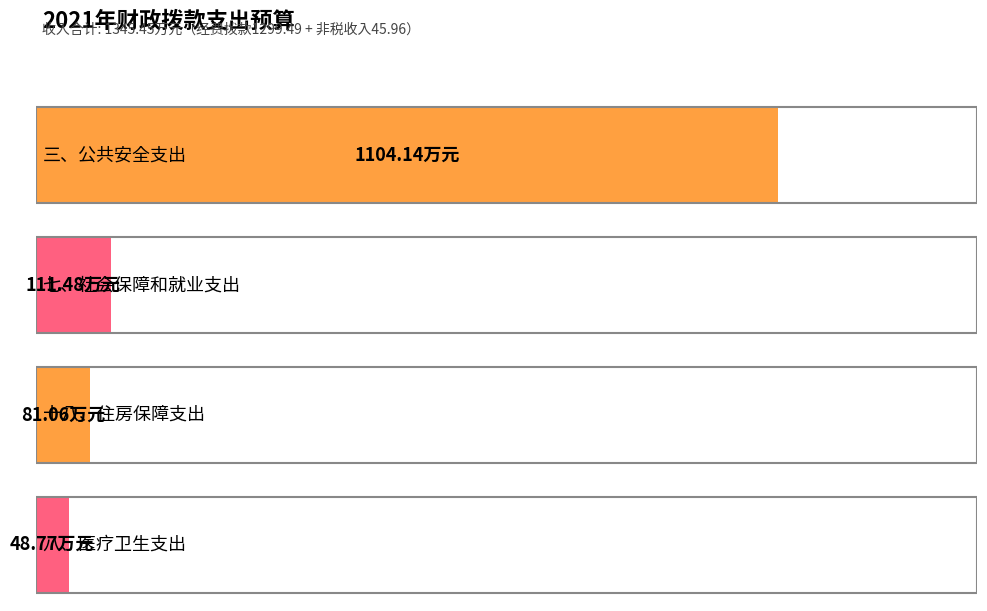

Rank the categories by value from highest to lowest.

三、公共安全支出, 七、社会保障和就业支出, 十八、住房保障支出, 八、医疗卫生支出